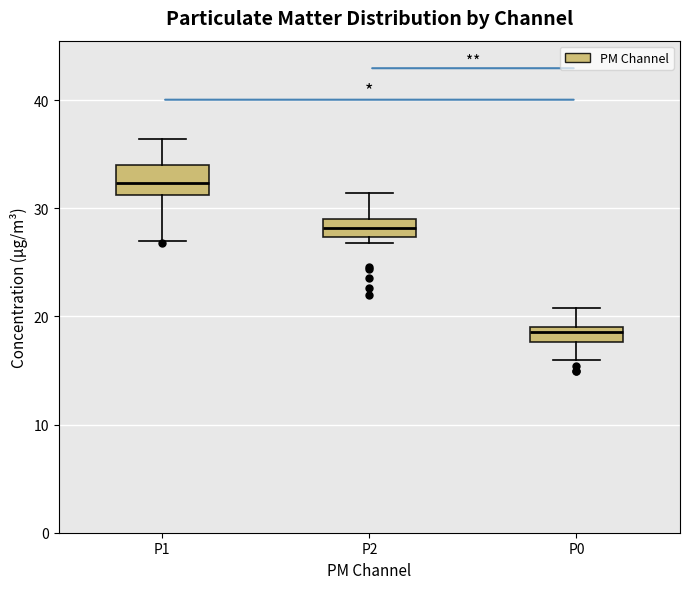

Where is the upper edge of the box for P0 on the y-axis? The values are not printed on the chart, so give them approximately, as read against the axis.

19